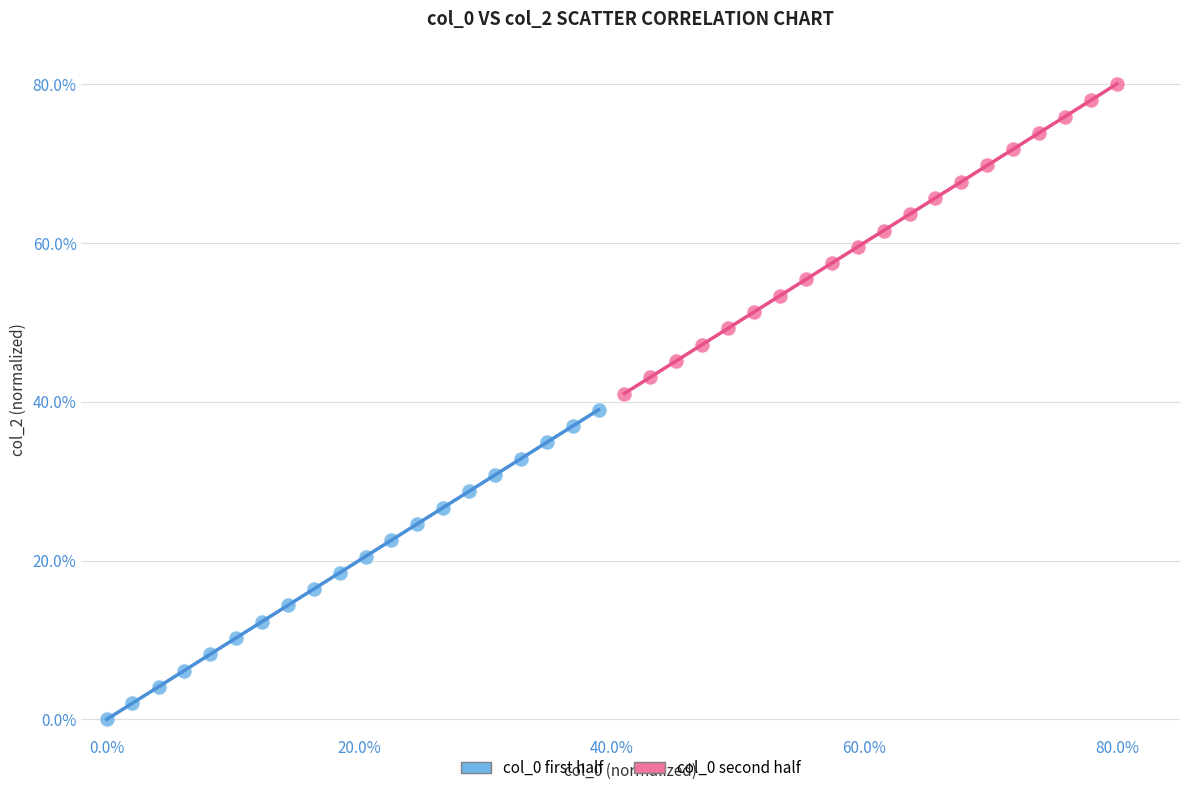

What are all the series names shown in the legend?

col_0 first half, col_0 second half